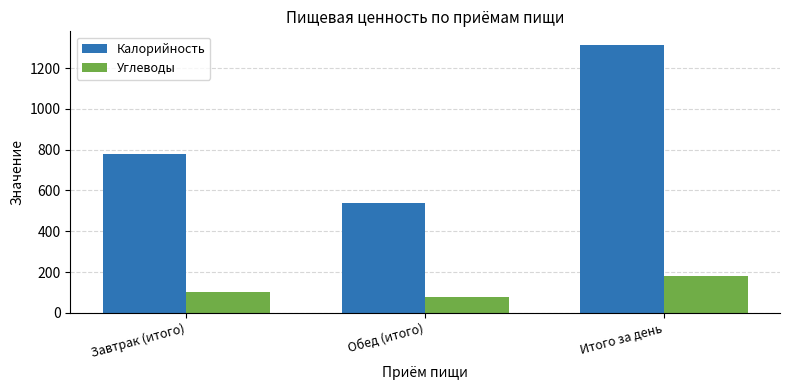

What position from the left is Итого за день?

3